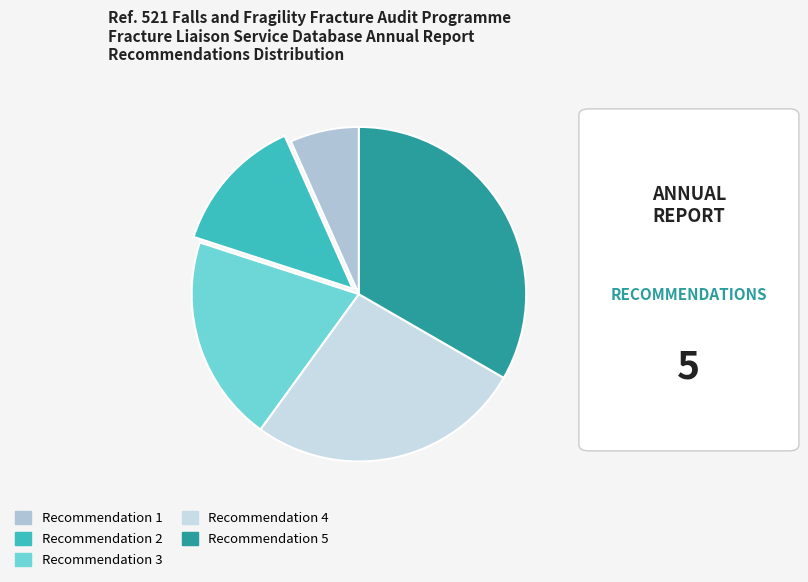

Count the number of slices in the pie.

5